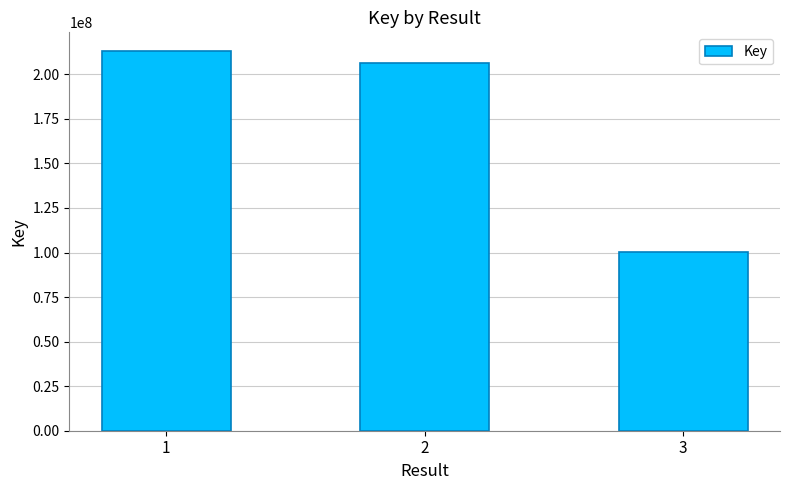

What is the ratio of the value at 1 to the value at 3?

2.1